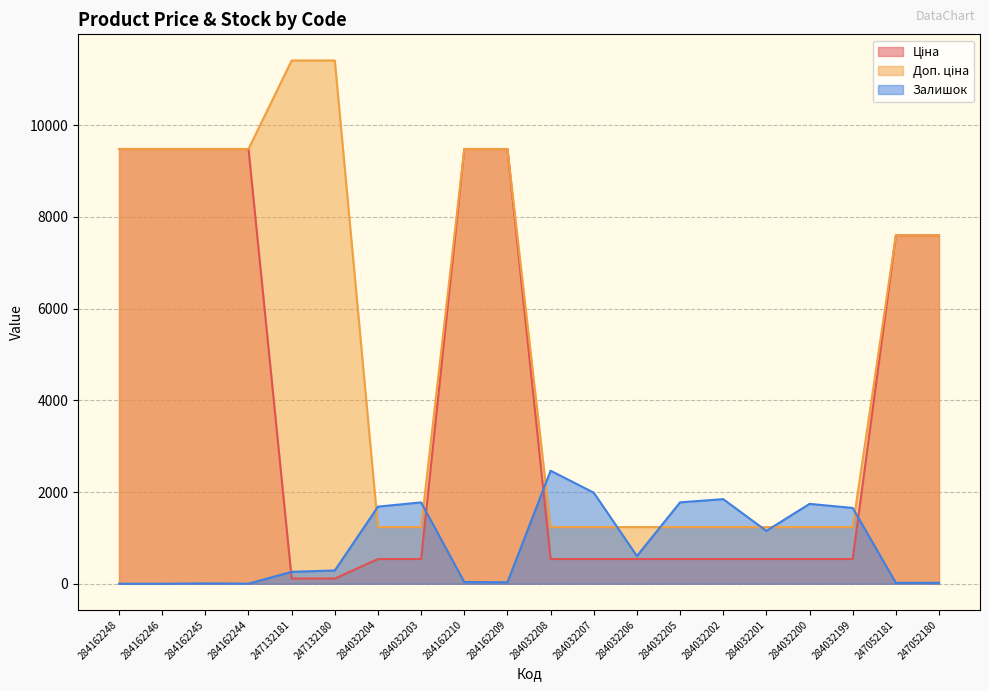

Which series has the largest total across all categories?

Доп. ціна